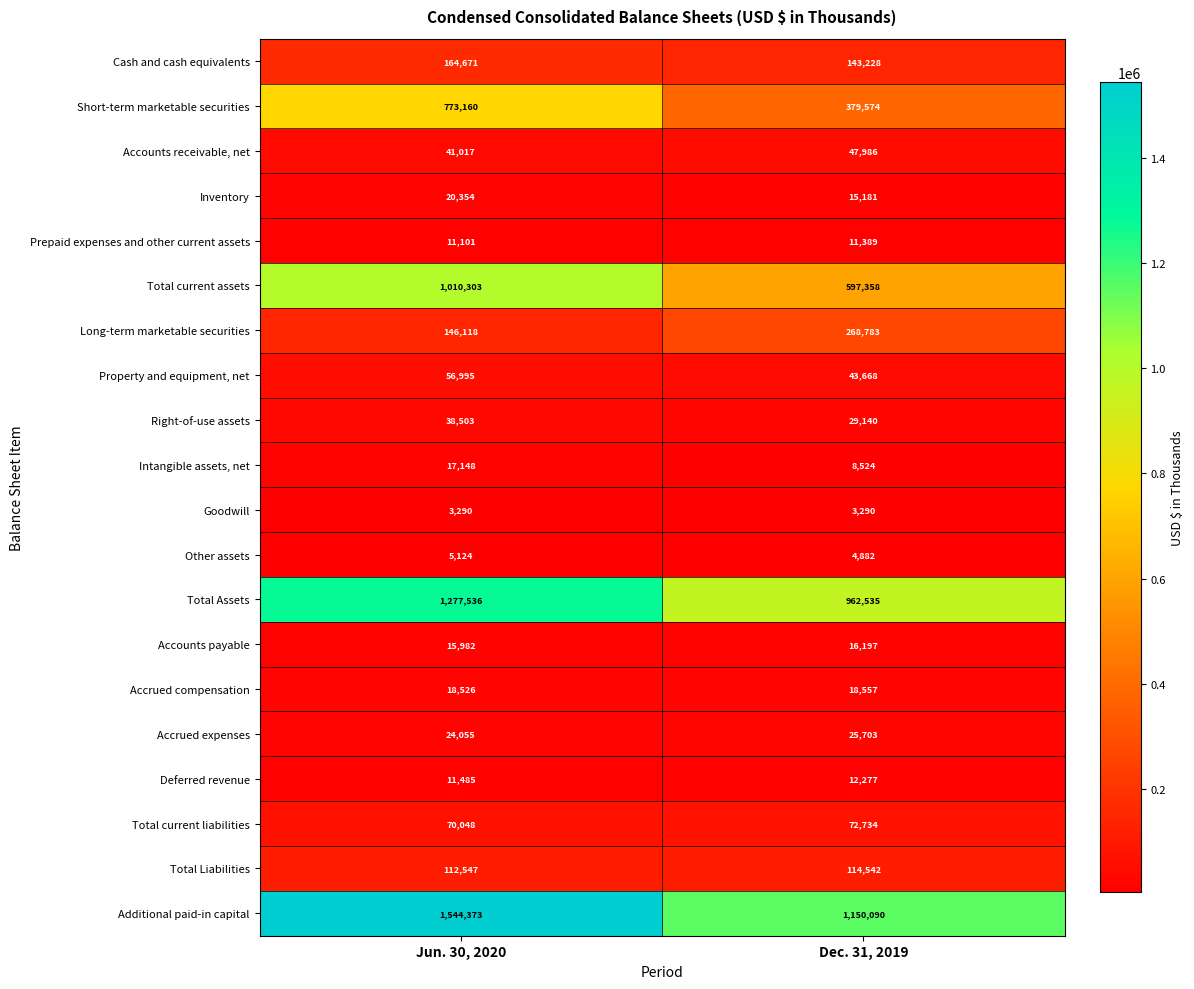

What is the sum of all Accounts payable values?

32179